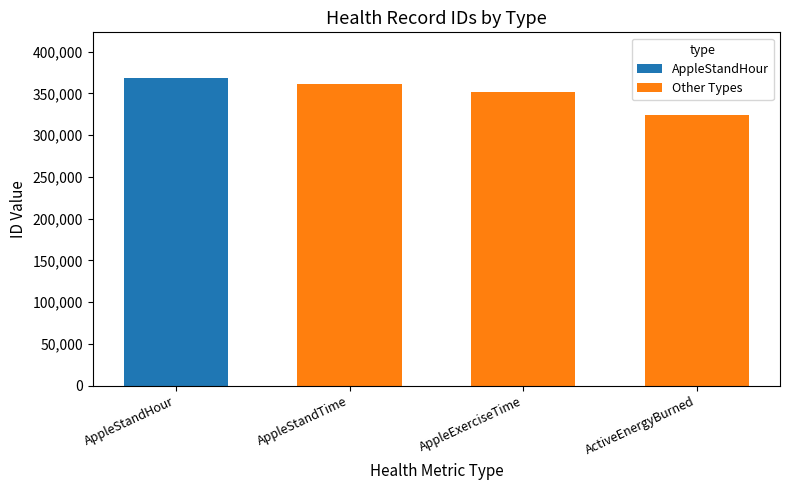

What is the maximum value for AppleStandHour?

367975